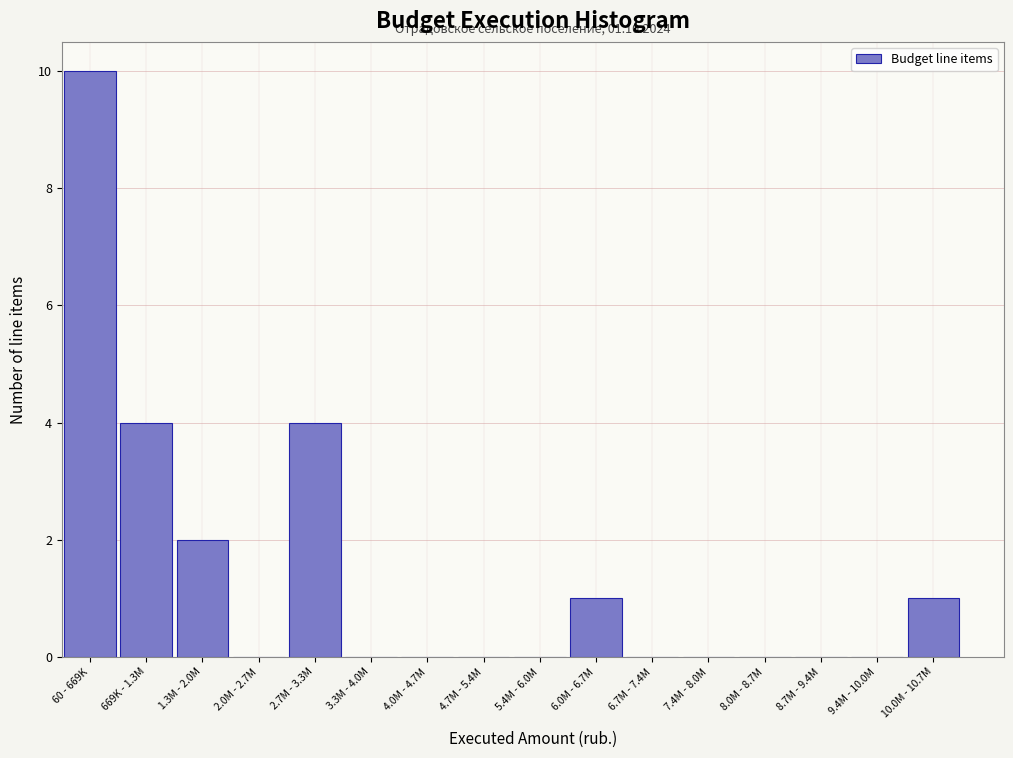

Reading left to right, list all the values displayed in this chart.

60 - 669K=10	669K - 1.3M=4	1.3M - 2.0M=2	2.0M - 2.7M=0	2.7M - 3.3M=4	3.3M - 4.0M=0	4.0M - 4.7M=0	4.7M - 5.4M=0	5.4M - 6.0M=0	6.0M - 6.7M=1	6.7M - 7.4M=0	7.4M - 8.0M=0	8.0M - 8.7M=0	8.7M - 9.4M=0	9.4M - 10.0M=0	10.0M - 10.7M=1